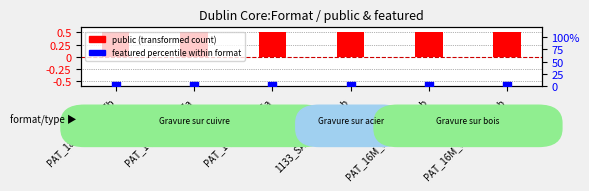

Which series reaches the minimum Y coordinate?

featured percentile